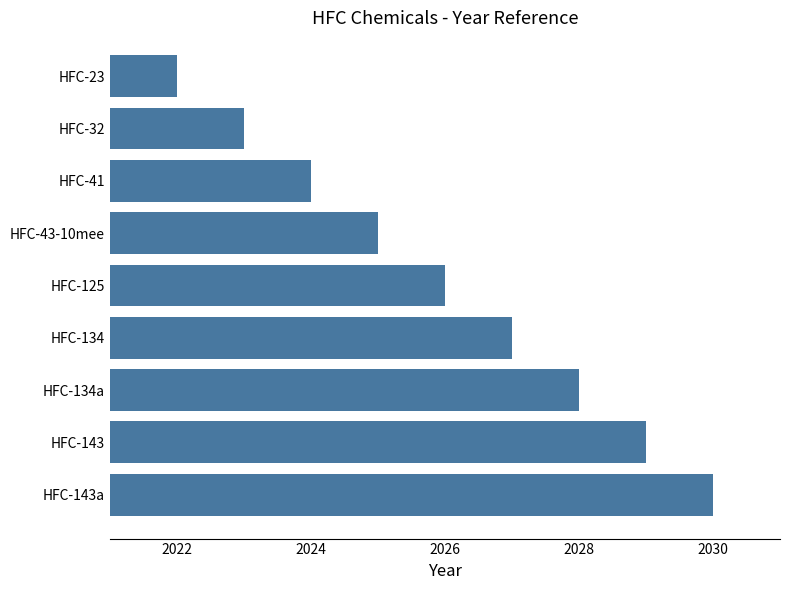

What is the sum of all values?

18234